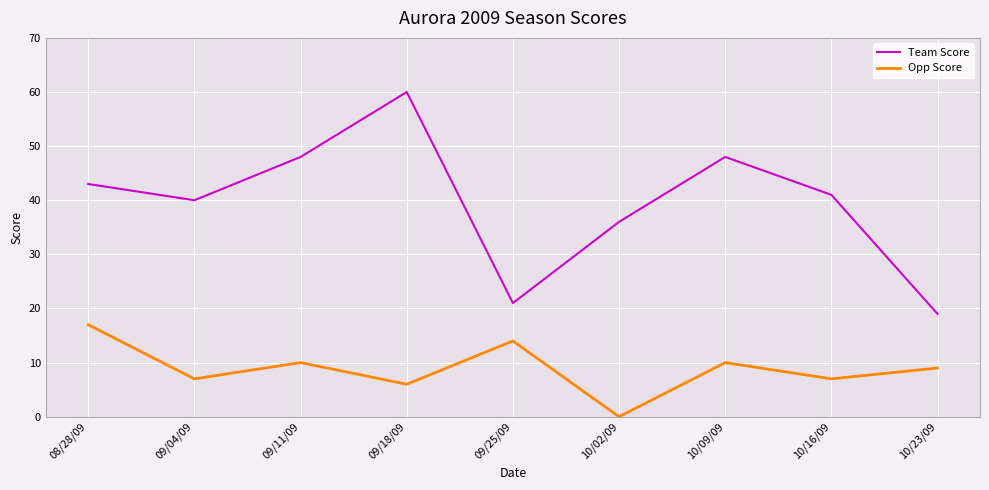

Which series has the largest total across all categories?

Team Score